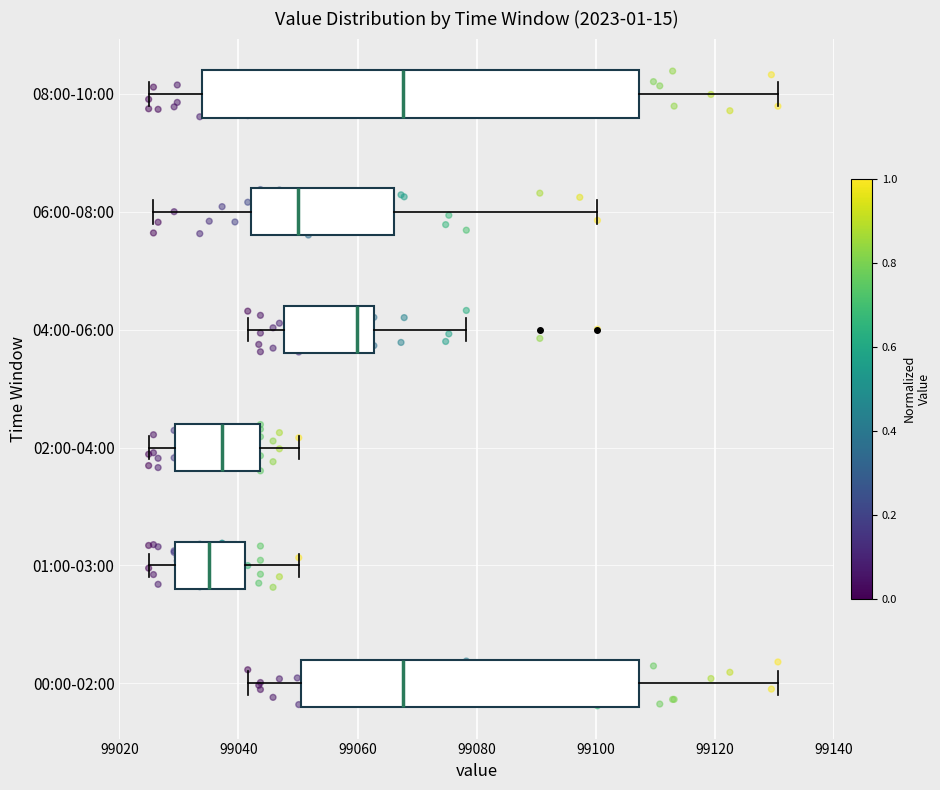

Which box is the widest, from its left edge to its right edge?

08:00-10:00